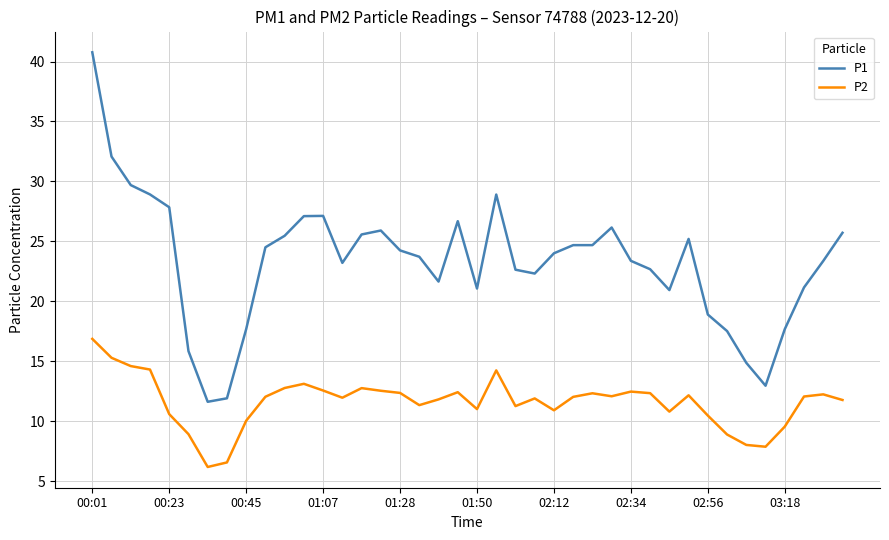

Rank the series by their maximum value, from lowest to highest.

P2, P1